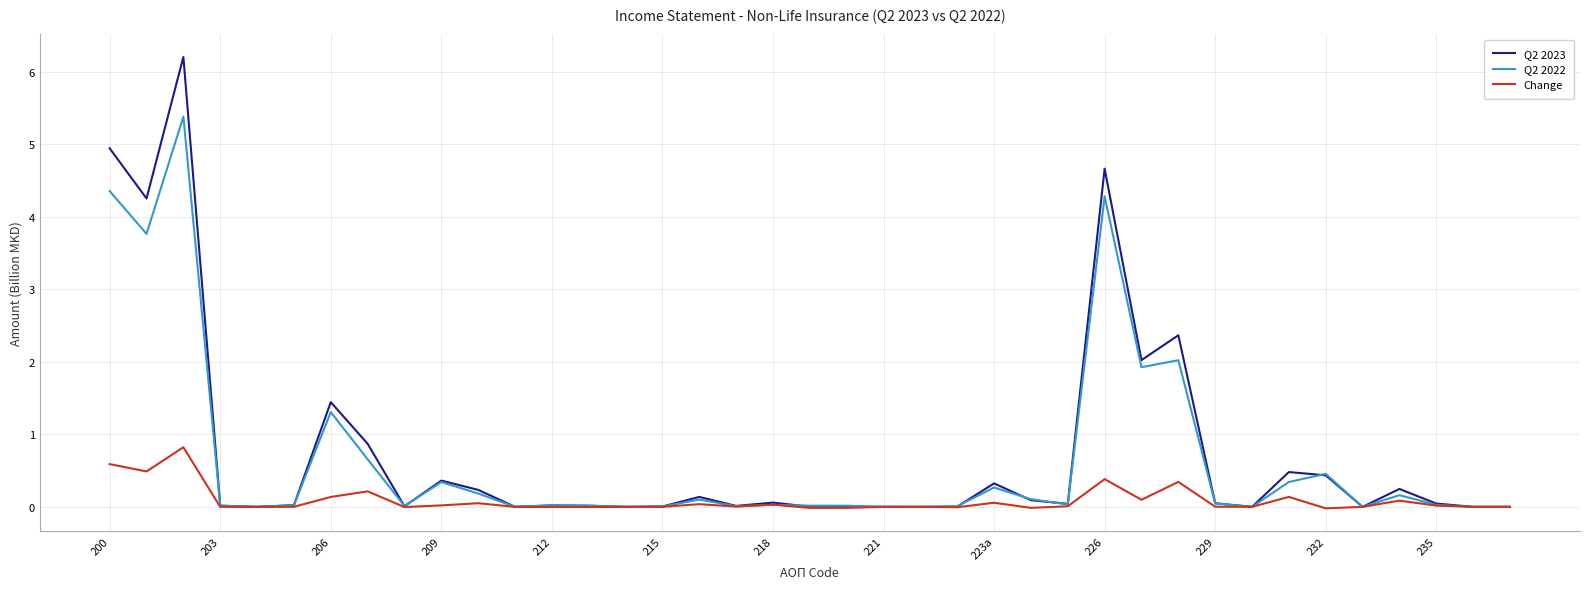

Which series has the largest range (max minus min)?

Q2 2023